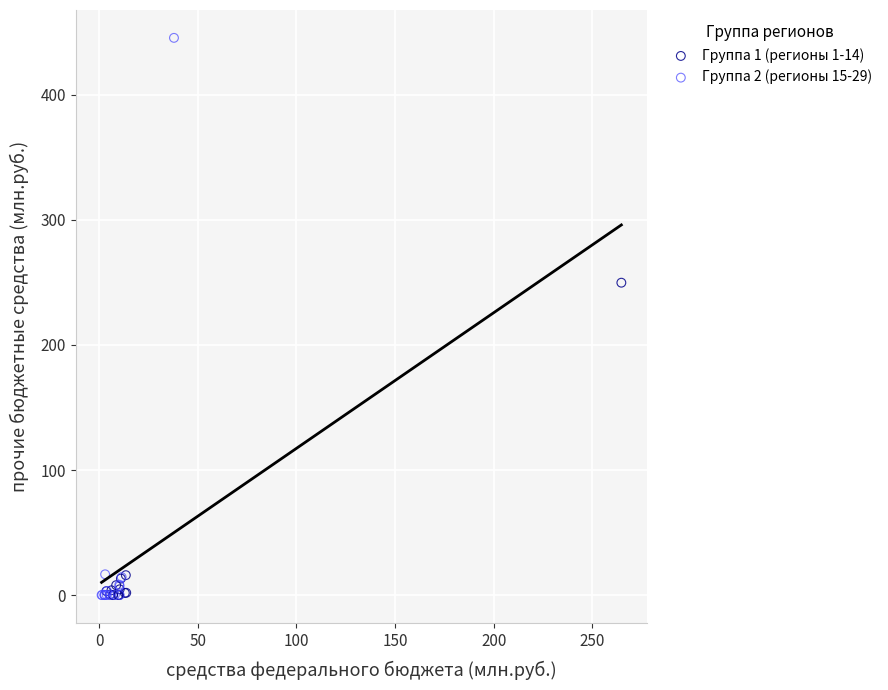

What are all the series names shown in the legend?

Группа 1 (регионы 1-14), Группа 2 (регионы 15-29)